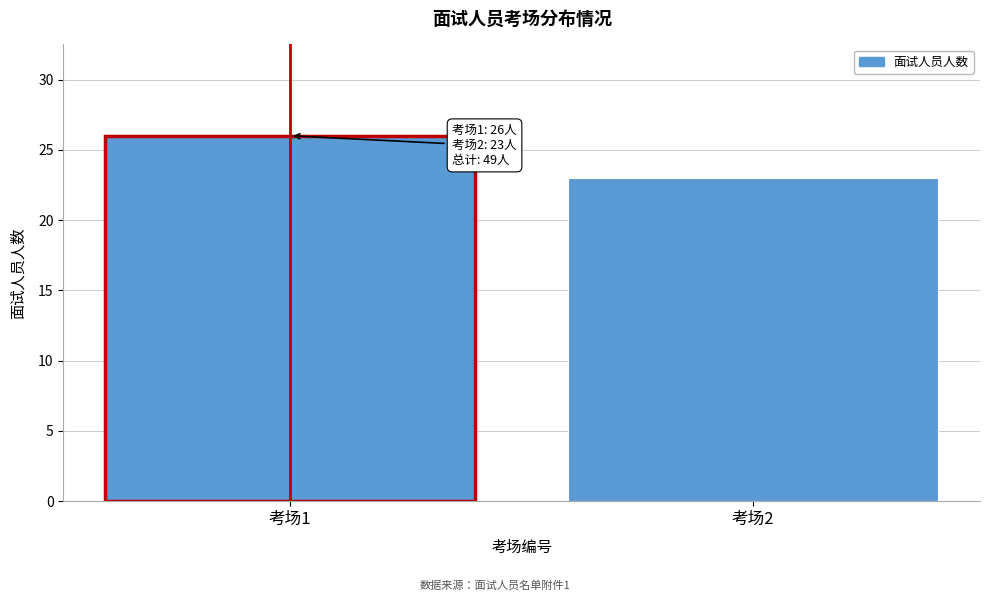

Reading left to right, what are all the values shown in this chart?

26	23